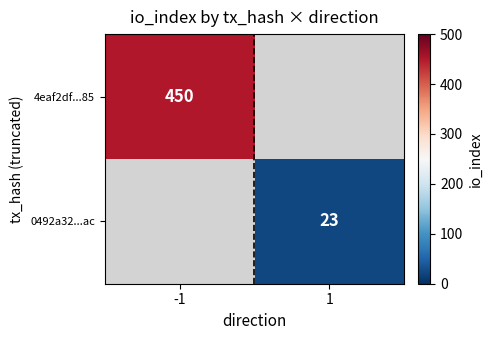

The 0492a32...ac series shows 40 at 1. True or false?

False